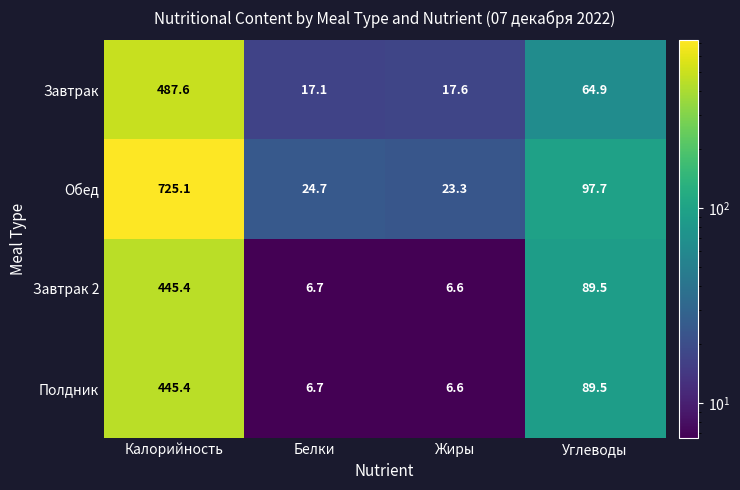

What is the spread (max minus min) of values at Углеводы?

32.8